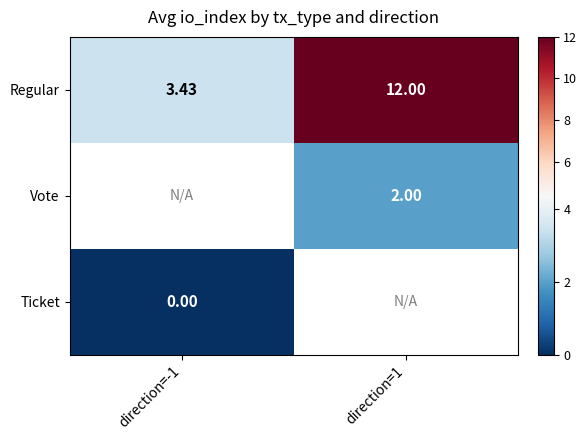

Which series has the largest range (max minus min)?

Regular